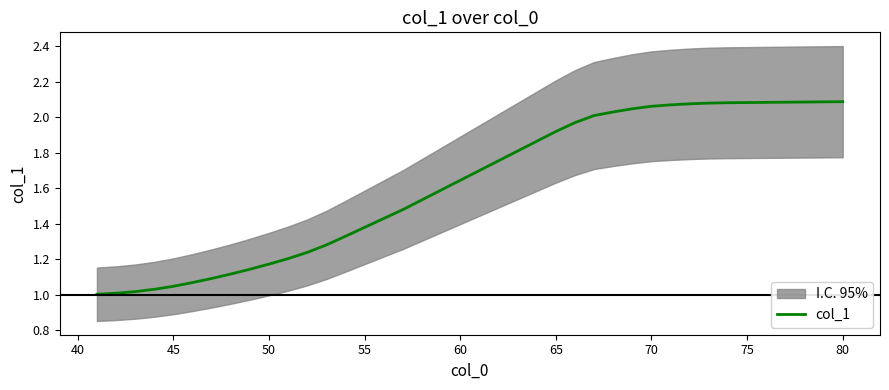

The value of col_1 at 75 is 2.1. True or false?

True